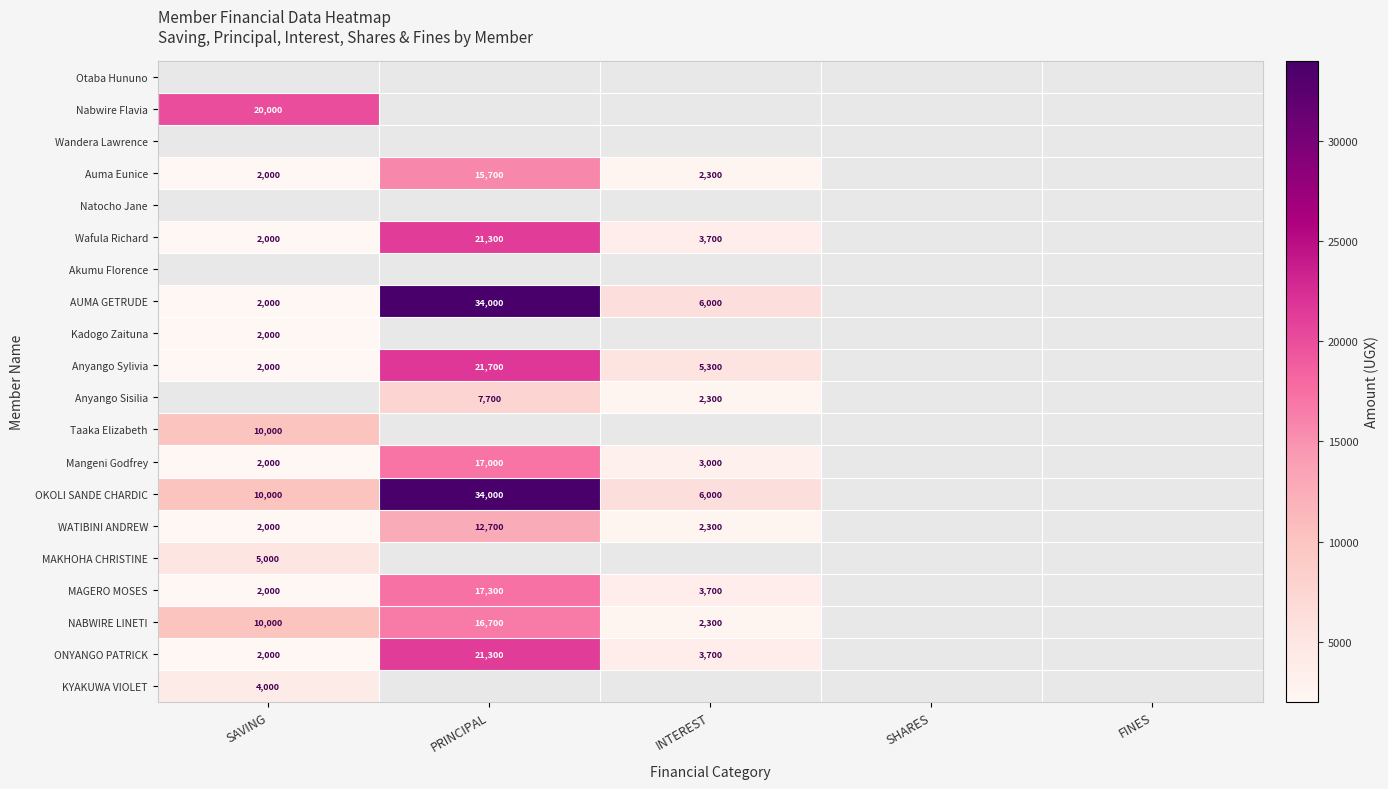

At how many categories does at least one series exceed 23994?

1